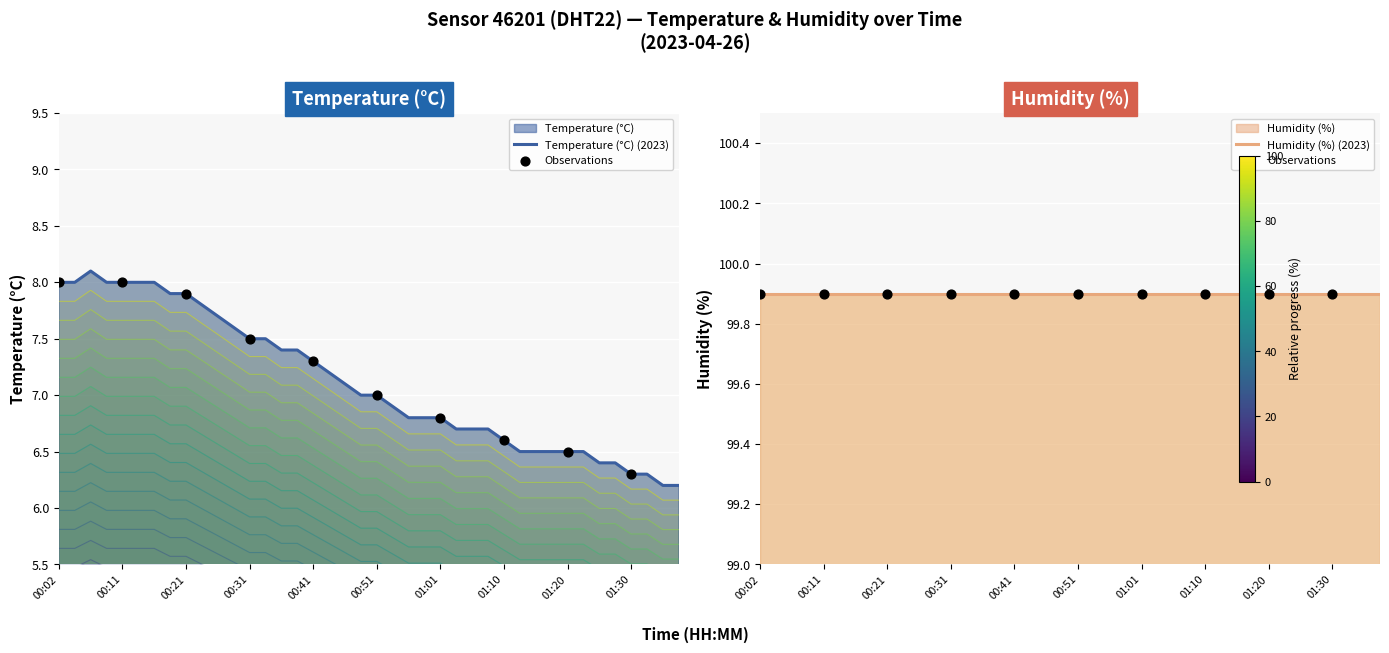

Approximately how many times larger is the value at 00:09 compared to 00:24?

1.0